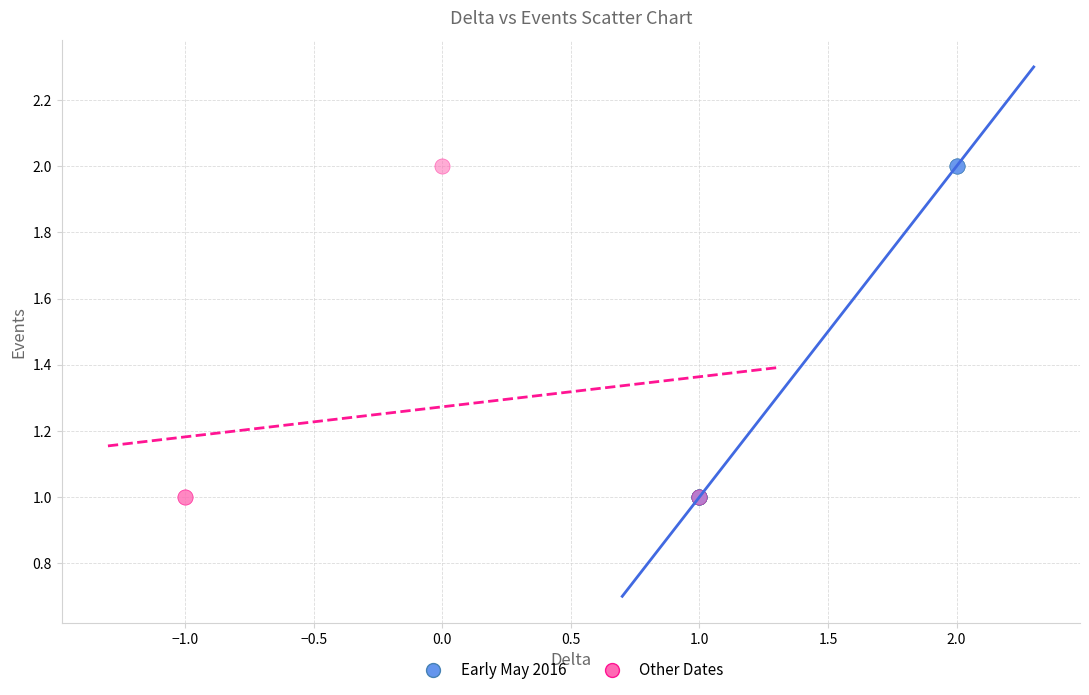

What are all the series names shown in the legend?

Early May 2016, Other Dates